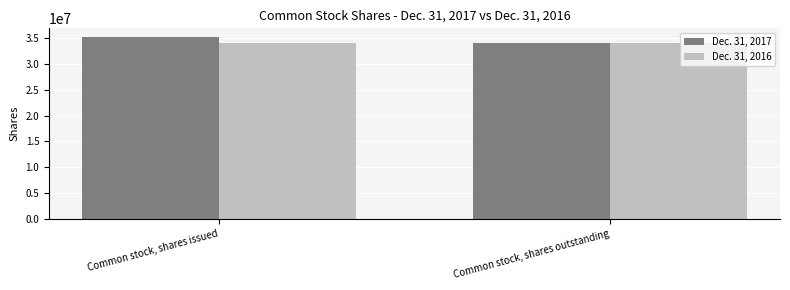

What is the maximum value shown in the chart?

35132548